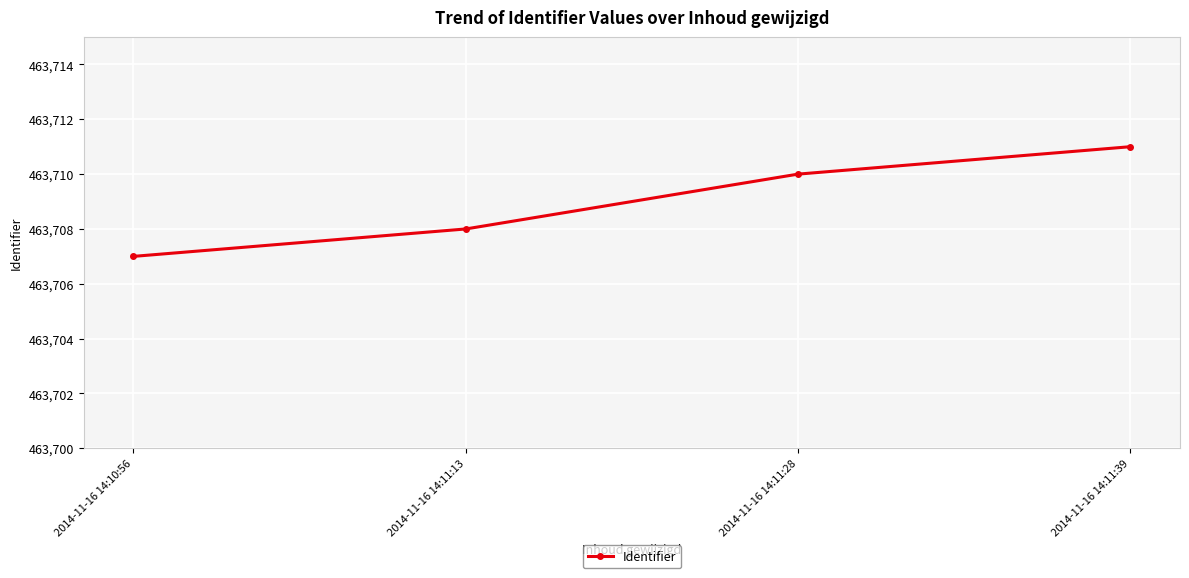

True or false: the data shows 463708 at 2014-11-16 14:11:13.

True